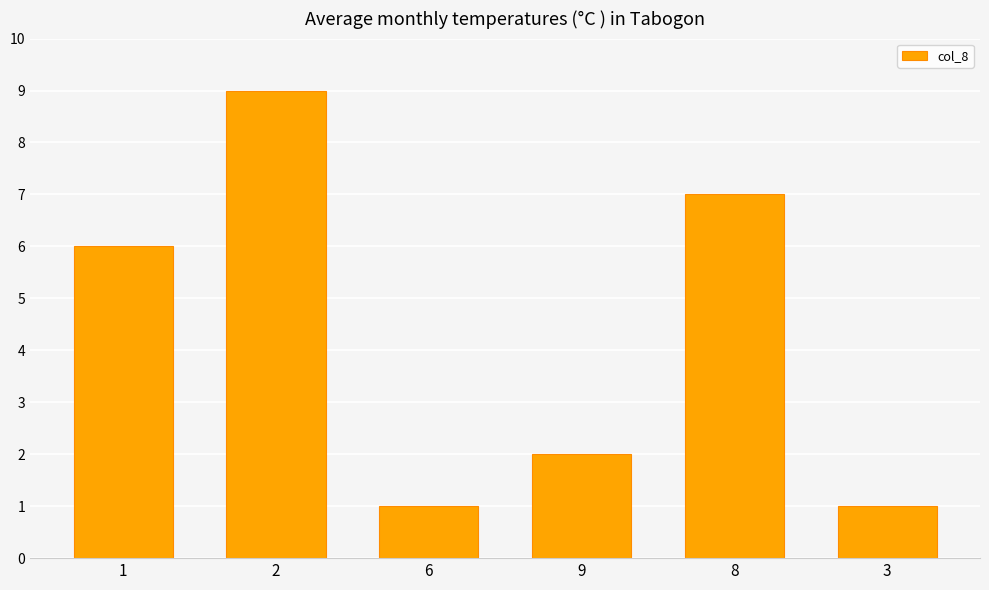

What is the change in value from 2 to 6?

-8